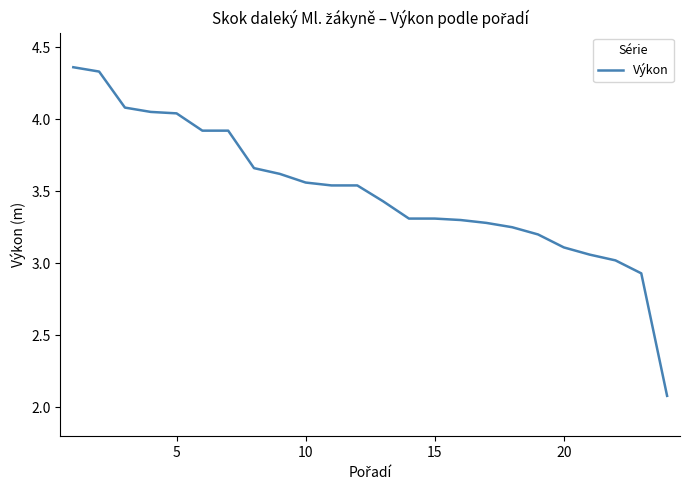

What is the difference between the maximum and minimum values?

2.3